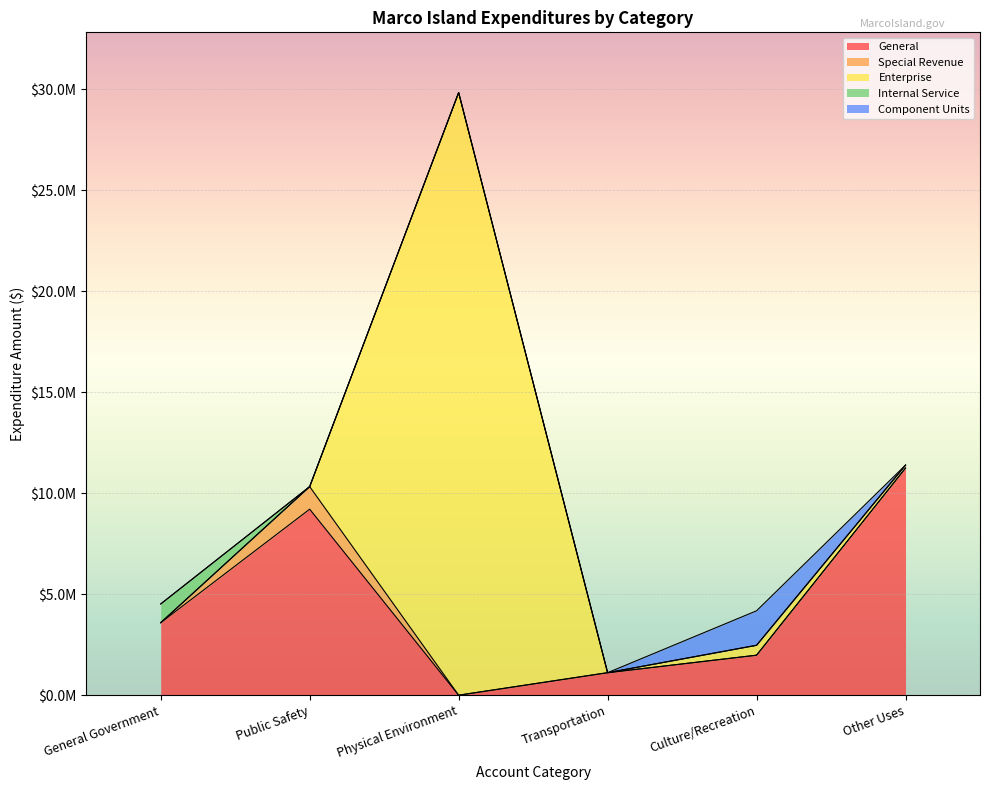

Reading left to right, extract all data points from this chart.

General: General Government=3589565	Public Safety=9207548	Physical Environment=0	Transportation=1113799	Culture/Recreation=1980040	Other Uses=11243219	Total=27134171
Special Revenue: General Government=0	Public Safety=1117316	Physical Environment=0	Transportation=0	Culture/Recreation=0	Other Uses=0	Total=1117316
Enterprise: General Government=0	Public Safety=0	Physical Environment=29828635	Transportation=0	Culture/Recreation=491038	Other Uses=145500	Total=30465173
Internal Service: General Government=927085	Public Safety=0	Physical Environment=0	Transportation=0	Culture/Recreation=0	Other Uses=0	Total=927085
Component Units: General Government=0	Public Safety=0	Physical Environment=0	Transportation=0	Culture/Recreation=1707354	Other Uses=0	Total=1707354